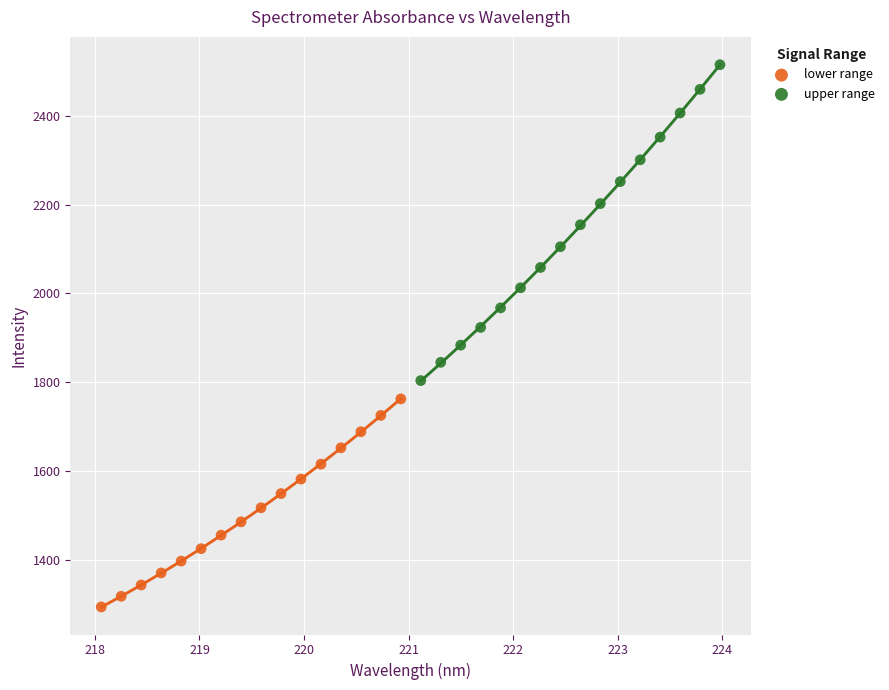

Which series reaches the maximum Y coordinate?

upper range